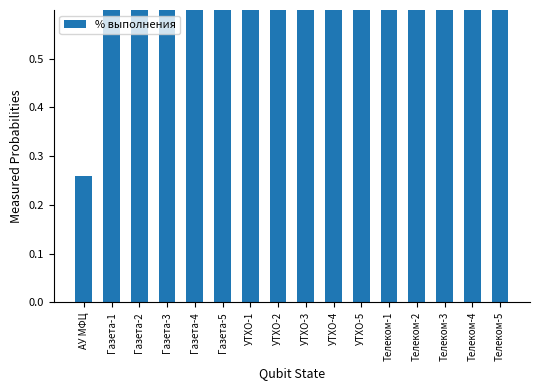

List the labels in order of value, smallest first.

АУ МФЦ, УТХО-5, Газета-1, Газета-2, Газета-3, Газета-4, Газета-5, УТХО-1, УТХО-2, УТХО-3, УТХО-4, Телеком-1, Телеком-2, Телеком-3, Телеком-4, Телеком-5